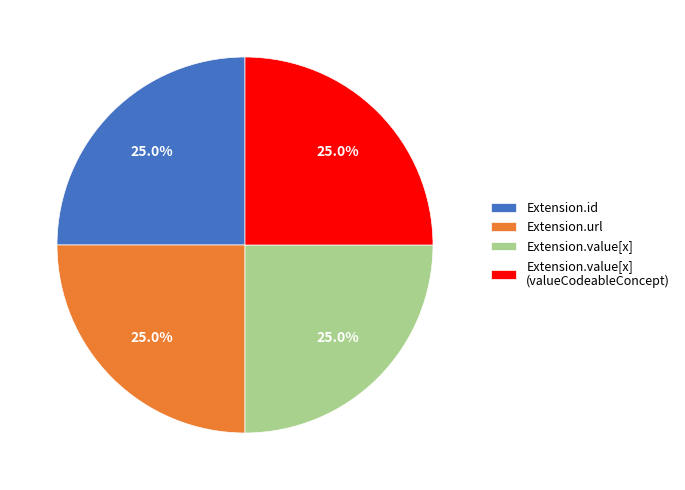

Is there any slice that represents more than half of the pie?

No